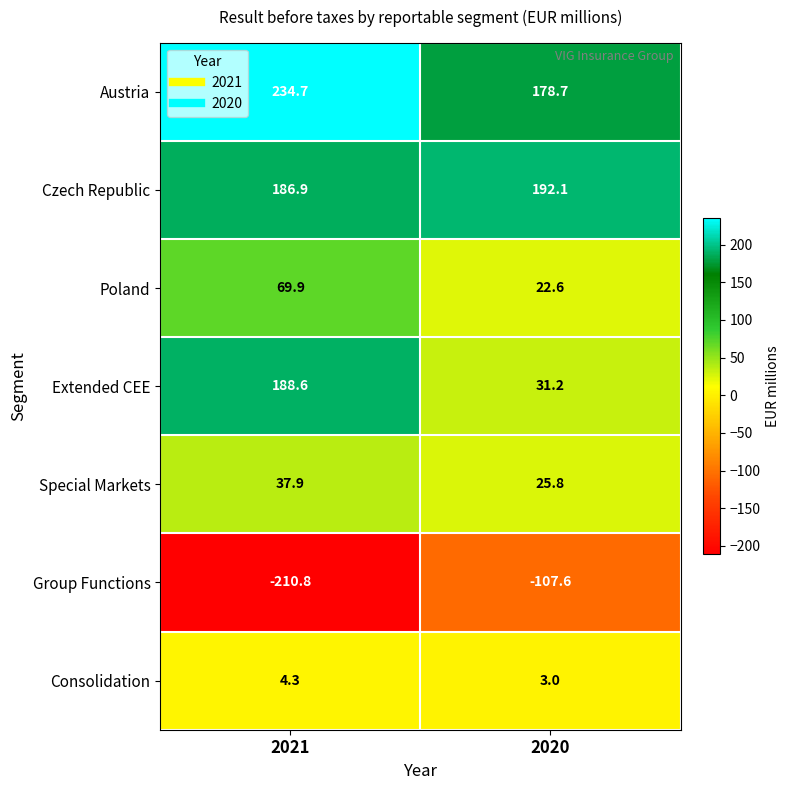

What is the difference between the highest and lowest values at 2021?

445.5